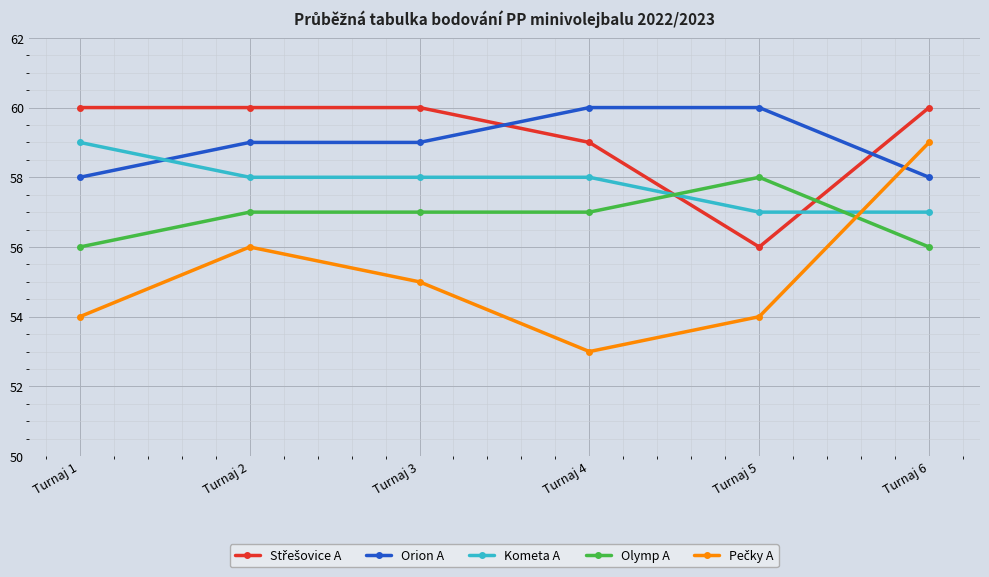

True or false: Olymp A has more than 2 points higher than both neighbors.

False